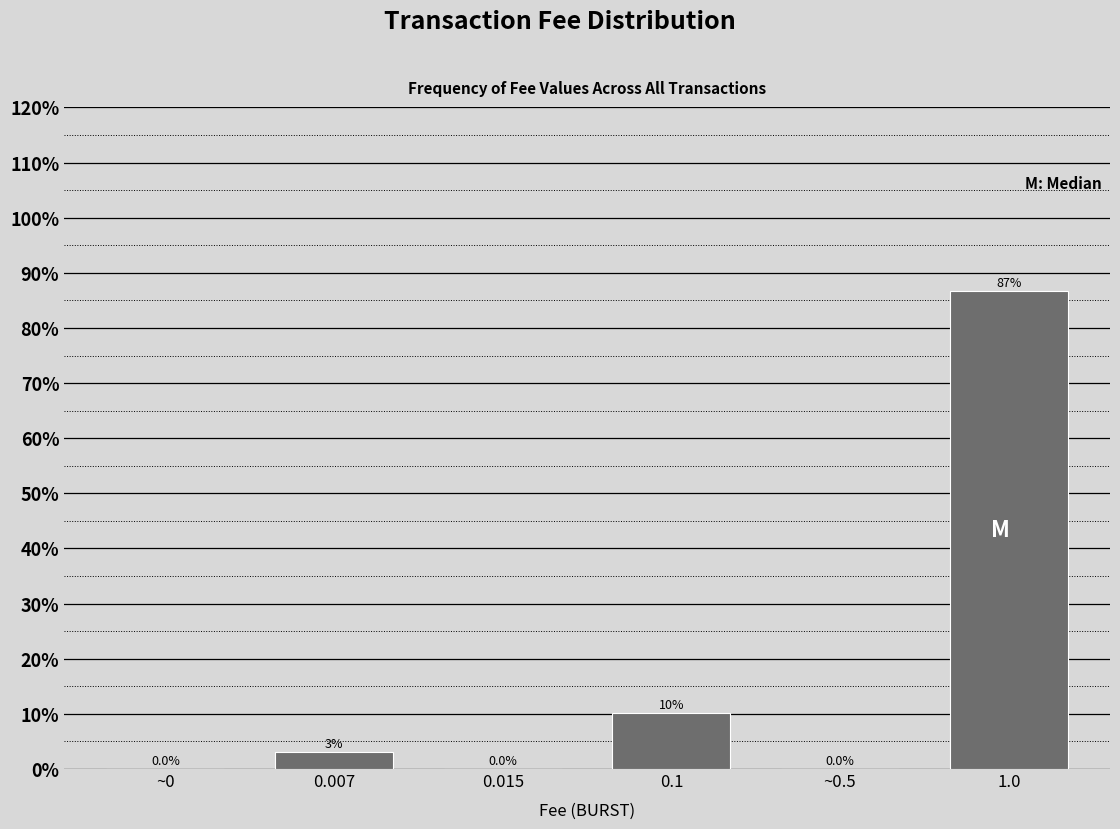

Between 0.015 and 0.007, which is larger?

0.007